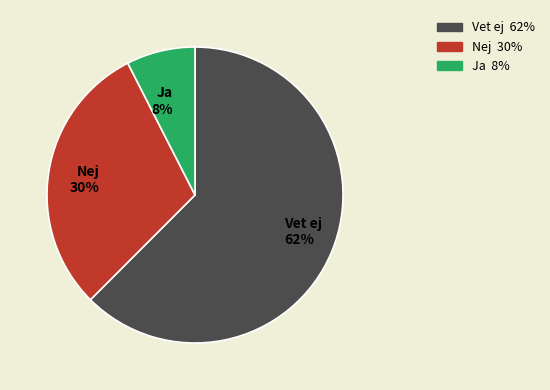

What is the largest slice in the pie chart?

Vet ej 62%